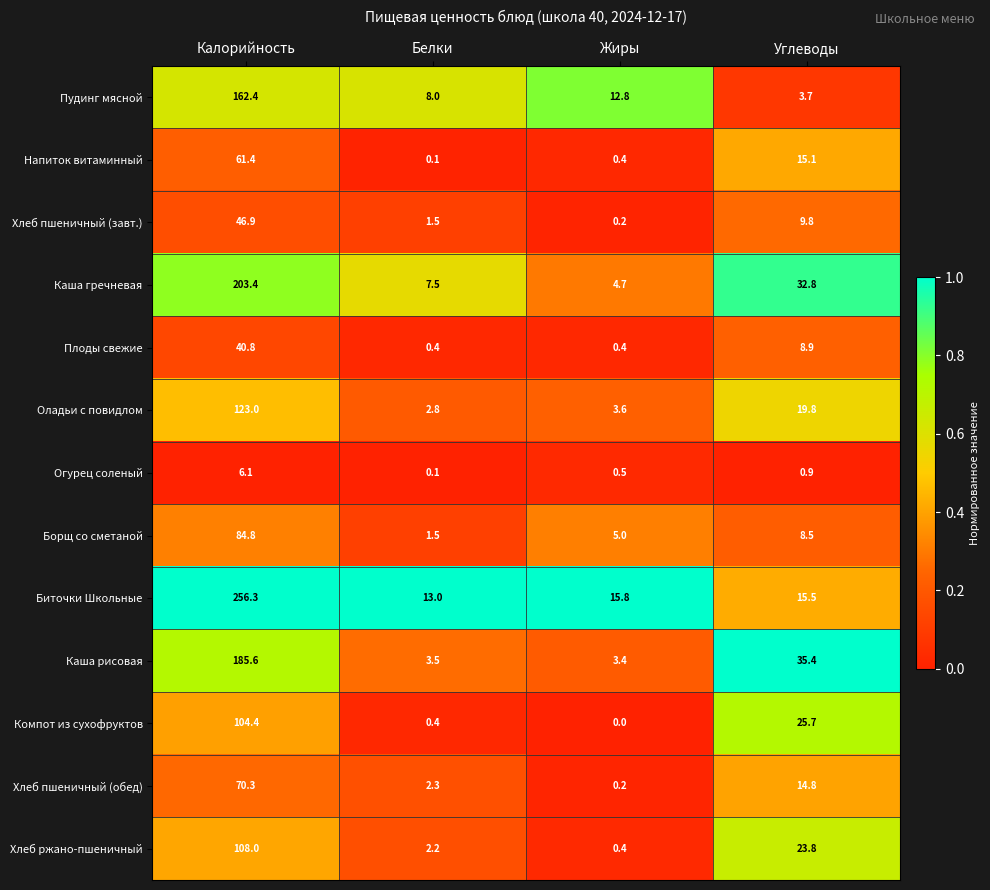

What is the sum of all Пудинг мясной values?

186.9